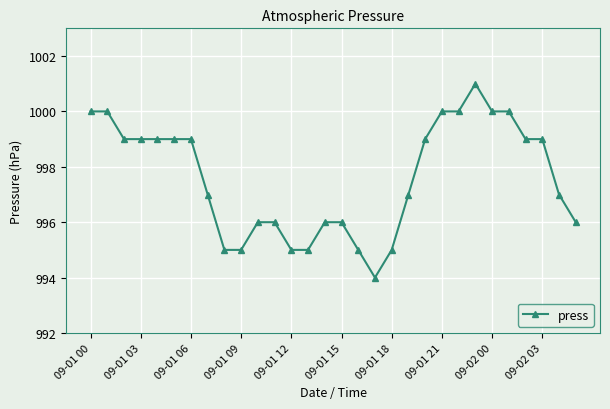

True or false: the data has more than 0 interior local peaks.

True